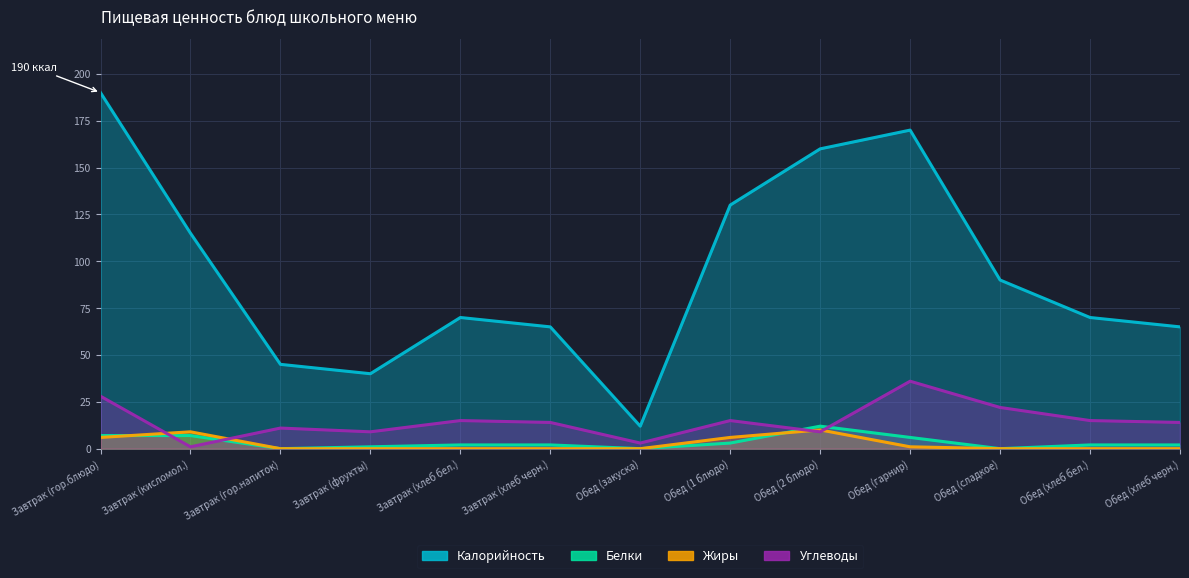

The value of Жиры at Обед (1 блюдо) is 2. True or false?

False